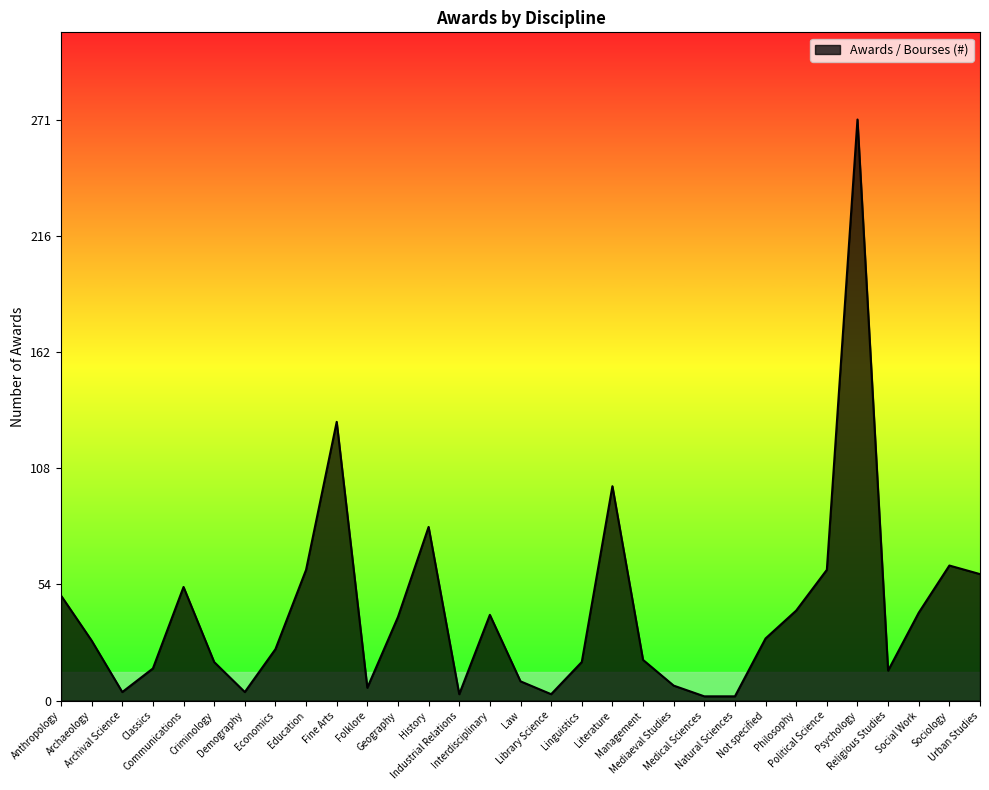

What is the change in value from History to Philosophy?

-39